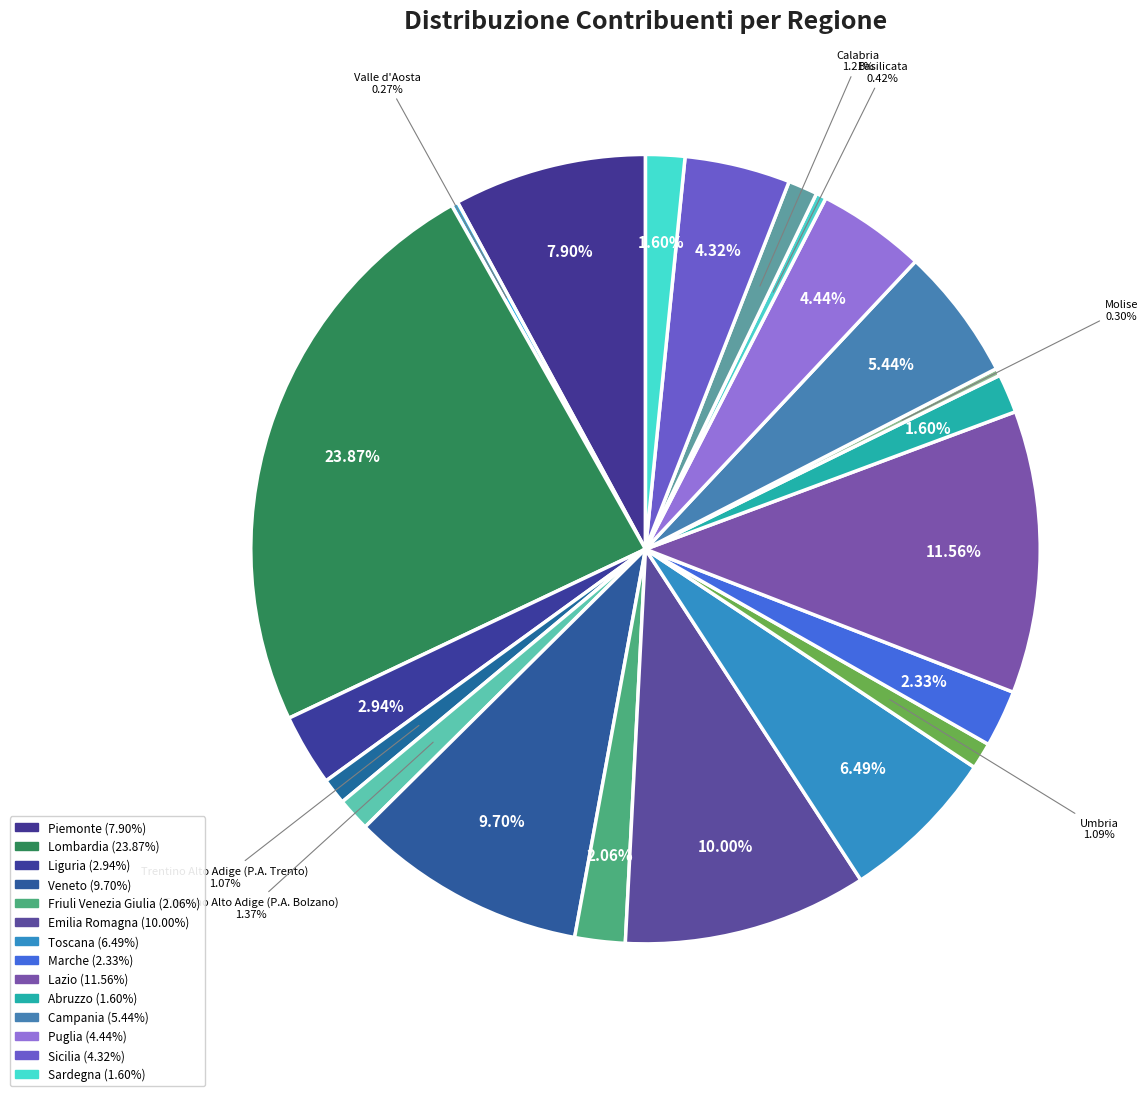

Is there a majority slice in this chart?

No